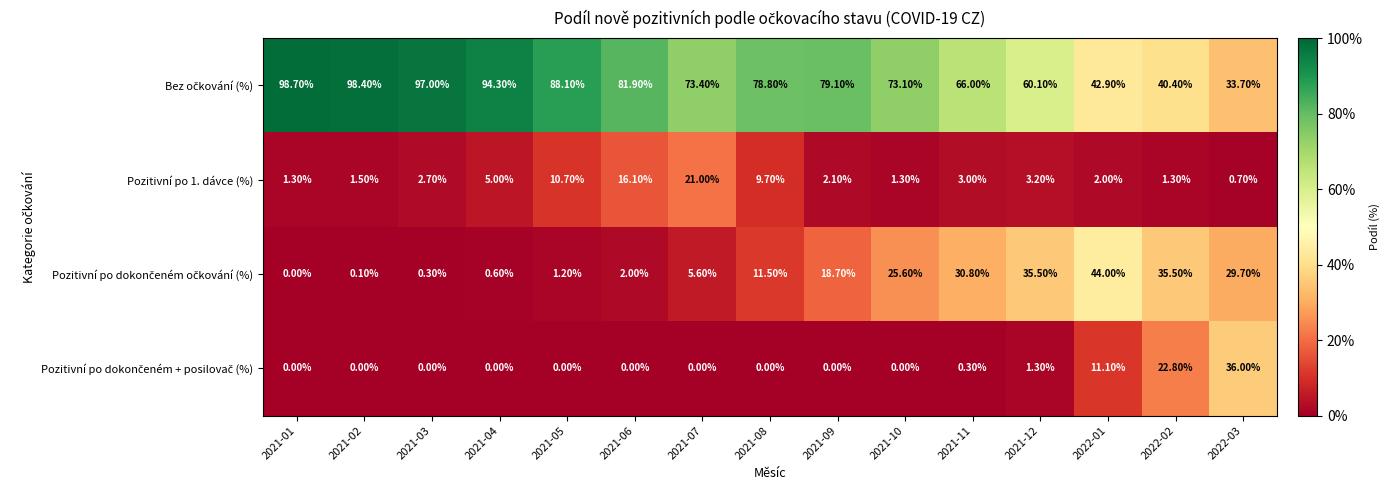

What is the difference between the highest and lowest values at 2021-10?

73.1